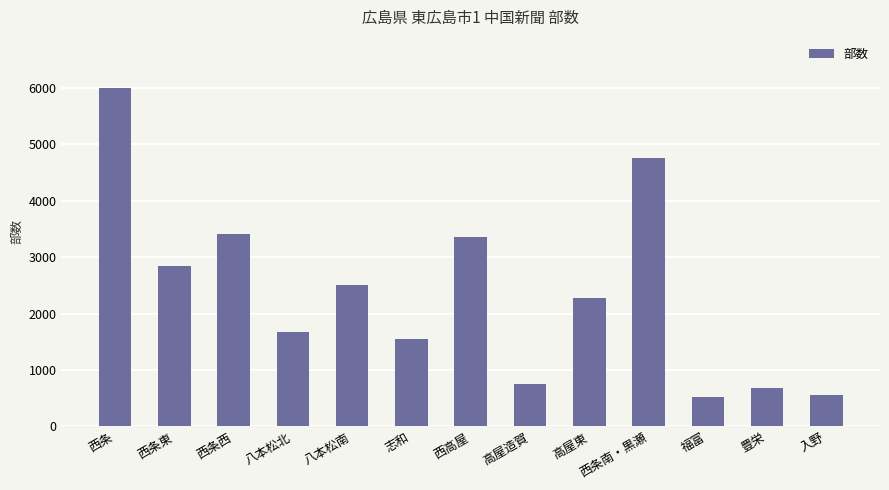

Does the chart contain stacked bars?

No